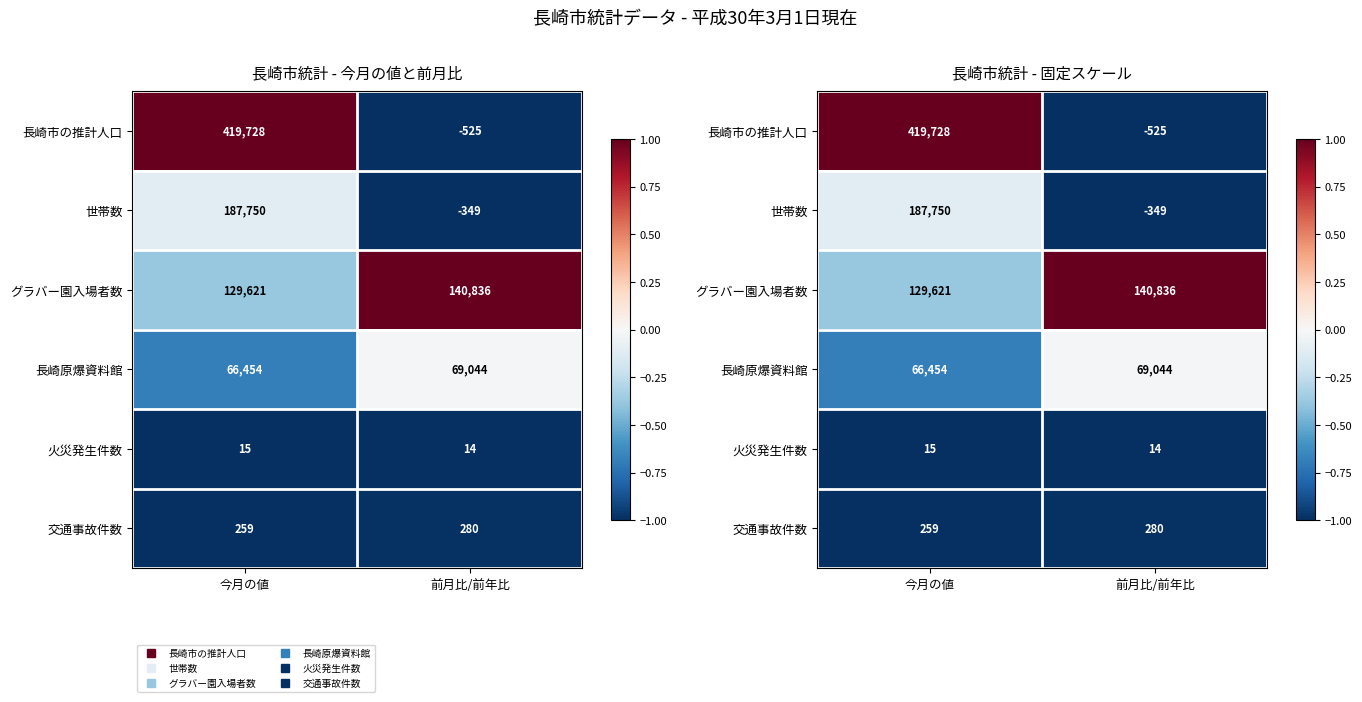

How many categories are shown in the chart?

2